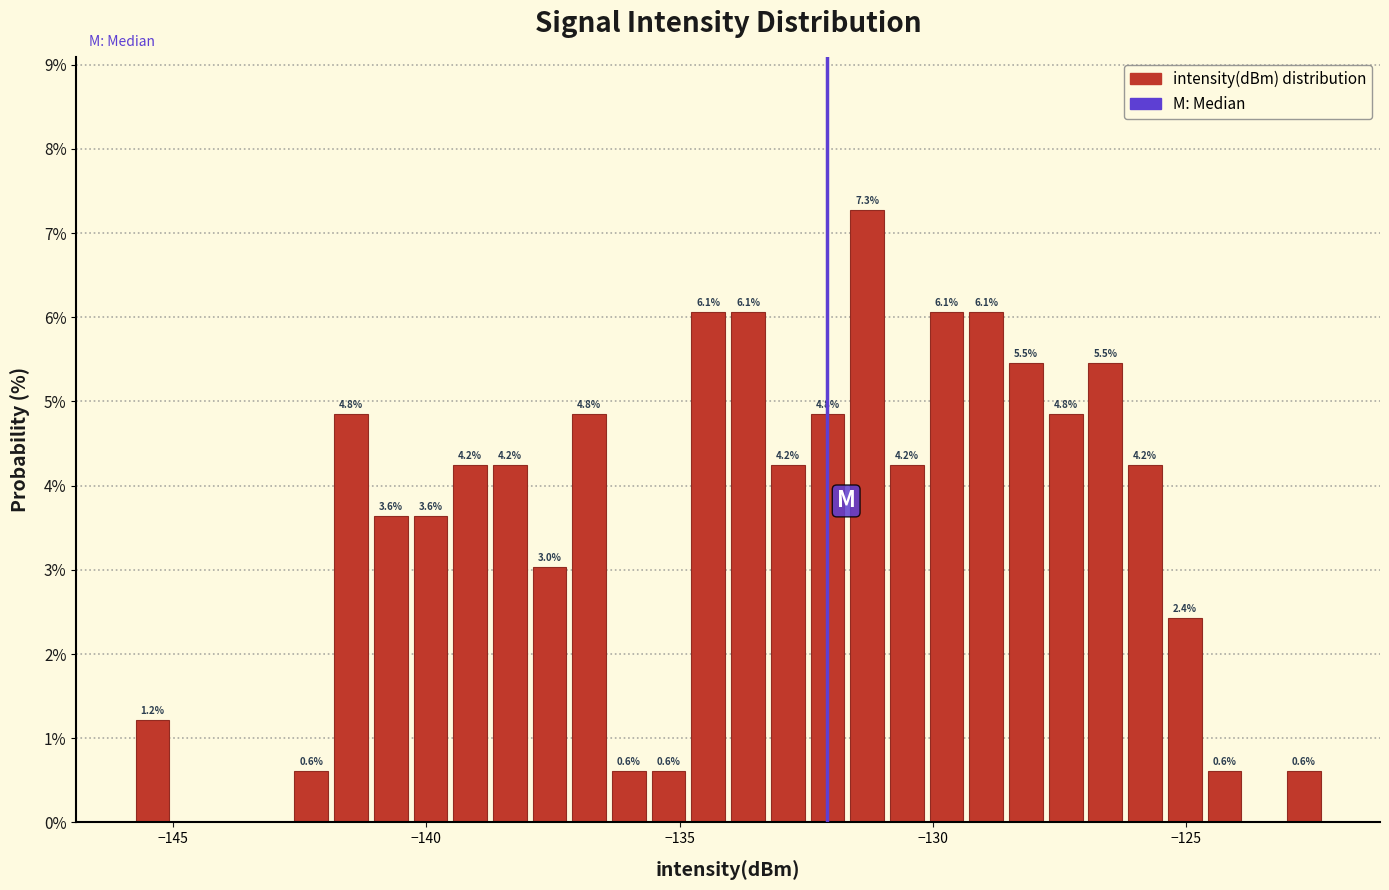

Read against the x-axis, roughly where is the centre of the tallest bar?

-131.5